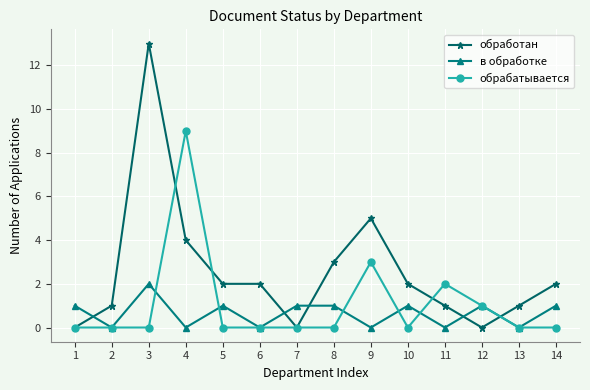

Which category has the highest value in the в обработке series?

3